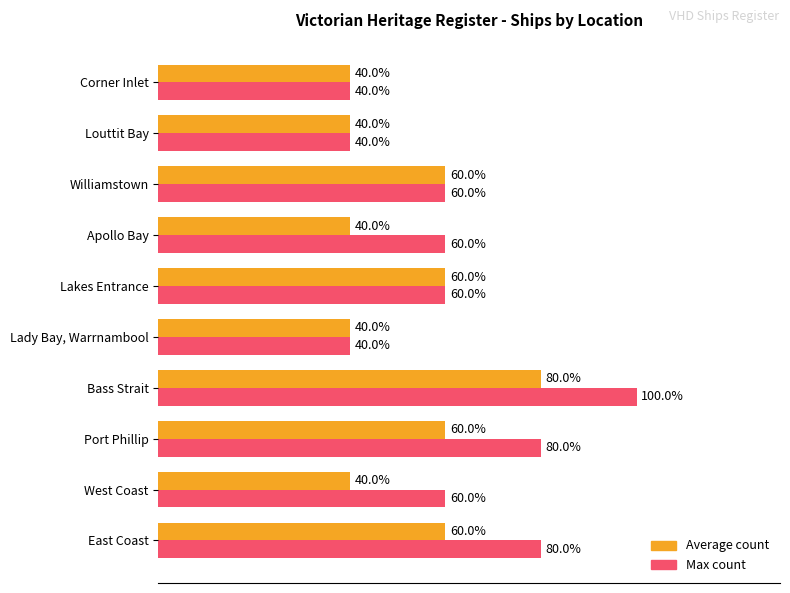

At which category is the sum across all series the highest?

Bass Strait